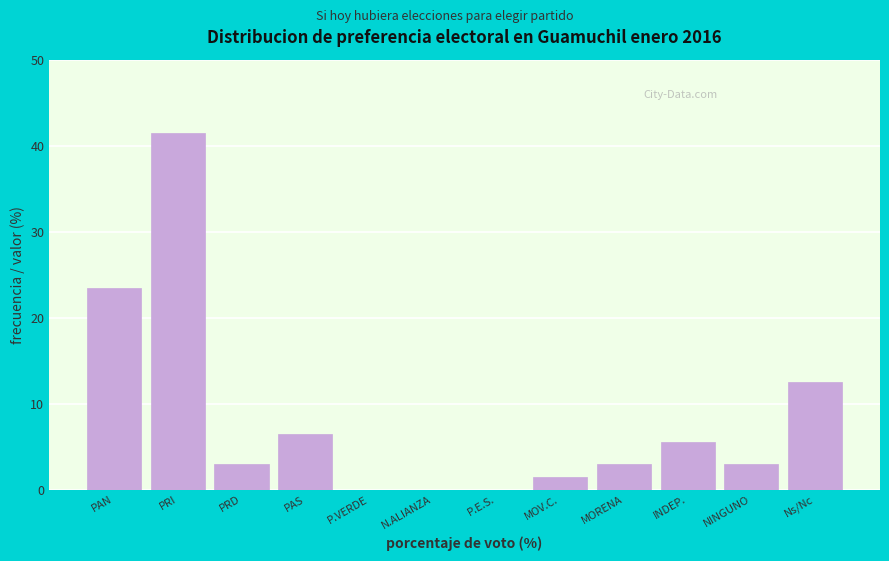

Reading left to right, transcribe all the data shown in this chart.

PAN=23.5	PRI=41.5	PRD=3.0	PAS=6.5	P.VERDE=0.0	N.ALIANZA=0.0	P.E.S.=0.0	MOV.C.=1.5	MORENA=3.0	INDEP.=5.5	NINGUNO=3.0	Ns/Nc=12.5